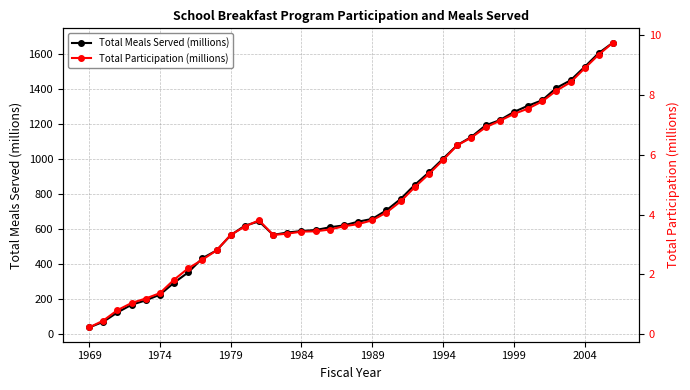

What is the difference between the second highest and second lowest values in the Total Meals Served (millions) series?

1532.1